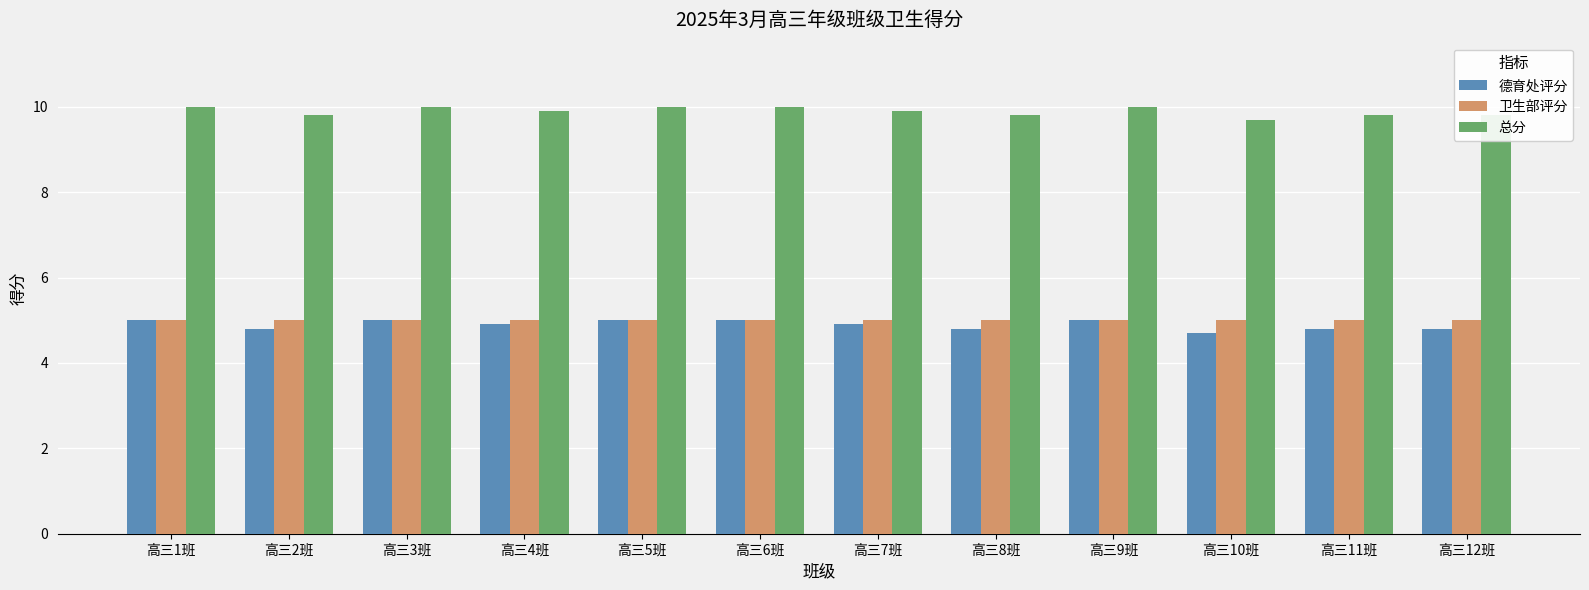

What are all the series names shown in the legend?

德育处评分, 卫生部评分, 总分